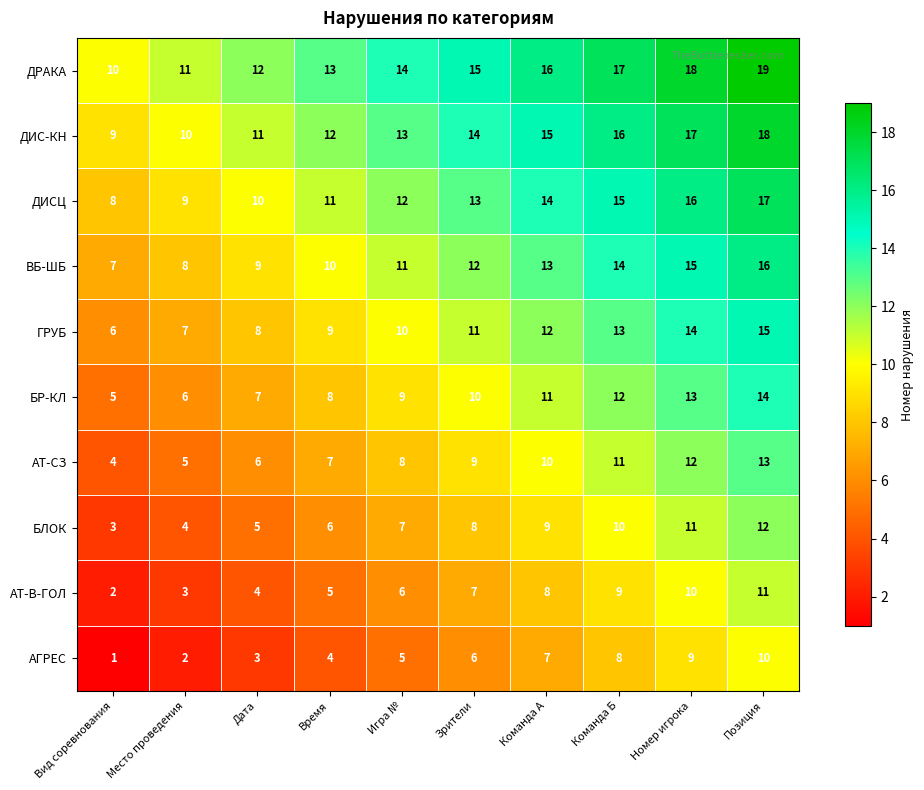

What is the difference between the second highest and second lowest values in the ДИС-КН series?

7